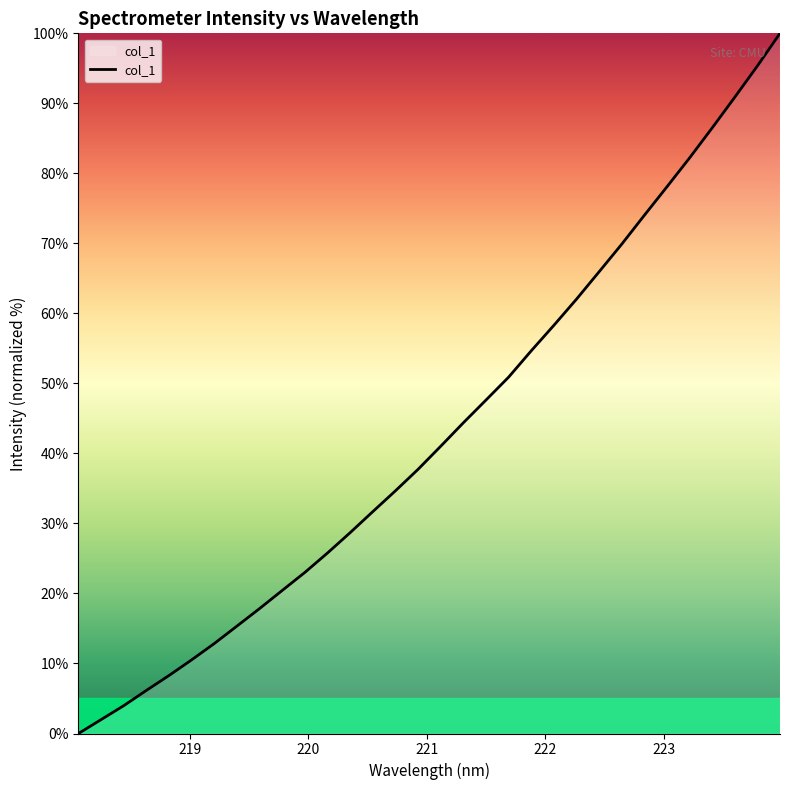

What is the difference between the maximum and minimum values?

100.0